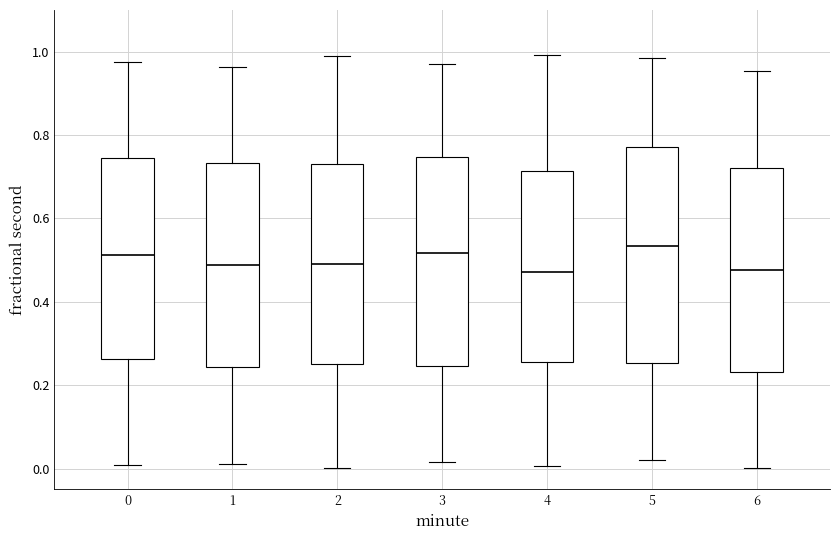

Reading left to right, transcribe this box plot: for each box, give where its median line is, the range the box spans, and where its two whiskers end, as read against the y-axis. The values are not printed on the chart, so give them approximately, as read against the axis.

0: median 0.52, box 0.26 to 0.74, whiskers 0.00 to 0.98
1: median 0.48, box 0.24 to 0.74, whiskers 0.02 to 0.96
2: median 0.50, box 0.26 to 0.74, whiskers 0.00 to 1.00
3: median 0.52, box 0.24 to 0.74, whiskers 0.02 to 0.96
4: median 0.48, box 0.26 to 0.72, whiskers 0.00 to 1.00
5: median 0.54, box 0.26 to 0.78, whiskers 0.02 to 0.98
6: median 0.48, box 0.24 to 0.72, whiskers 0.00 to 0.96